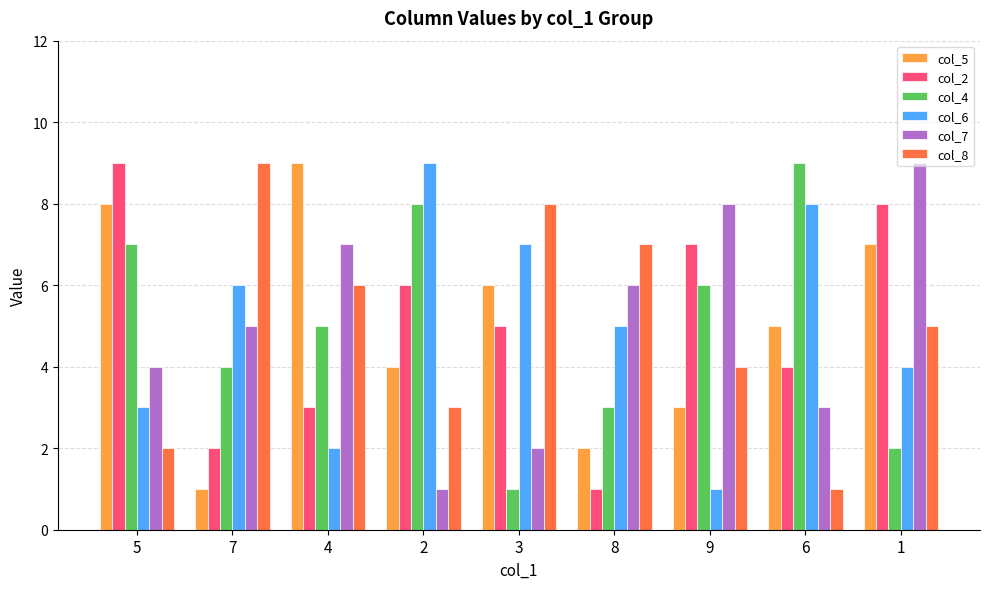

Which series changed the most between 3 and 1?

col_7